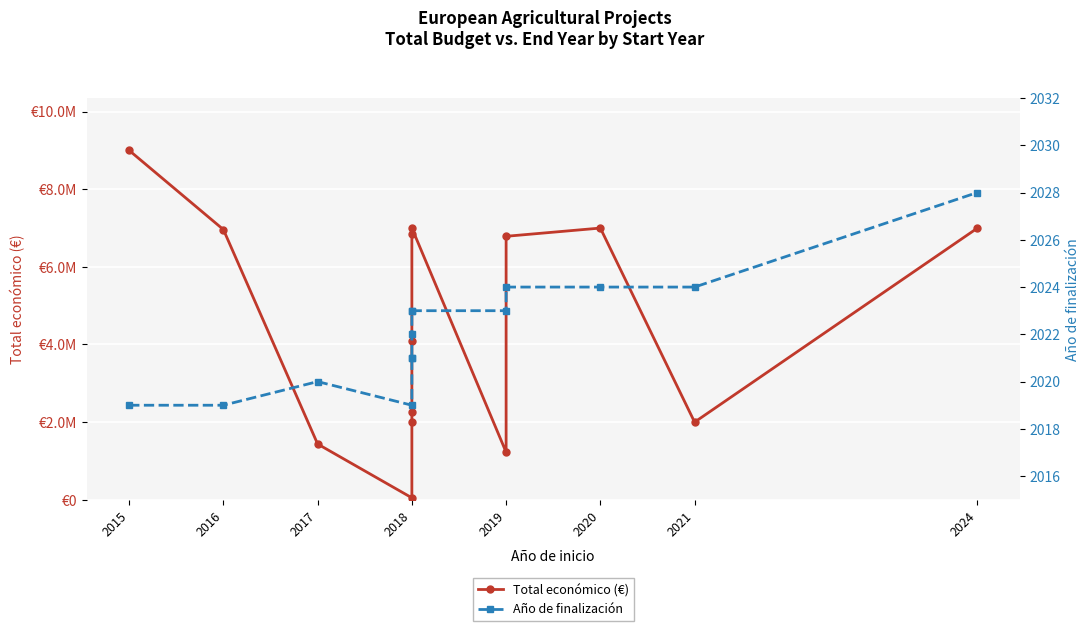

How many categories are shown in the chart?

14